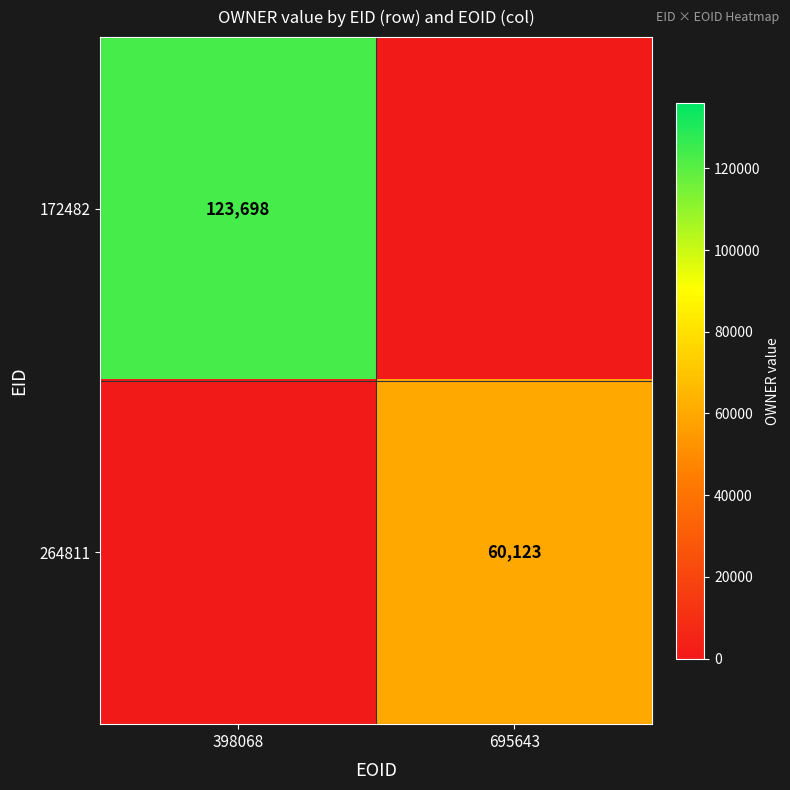

True or false: 172482 has a value of 62800 at 398068.

False